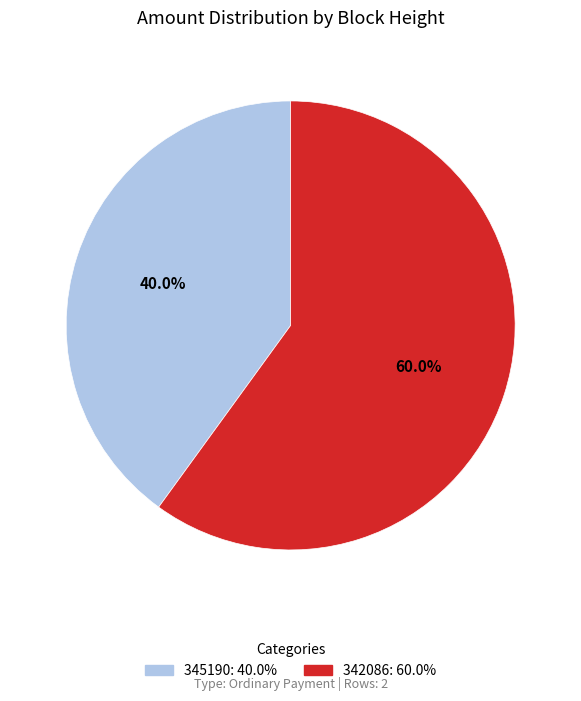

To the nearest percent, what percentage of the pie is 342086?

60%